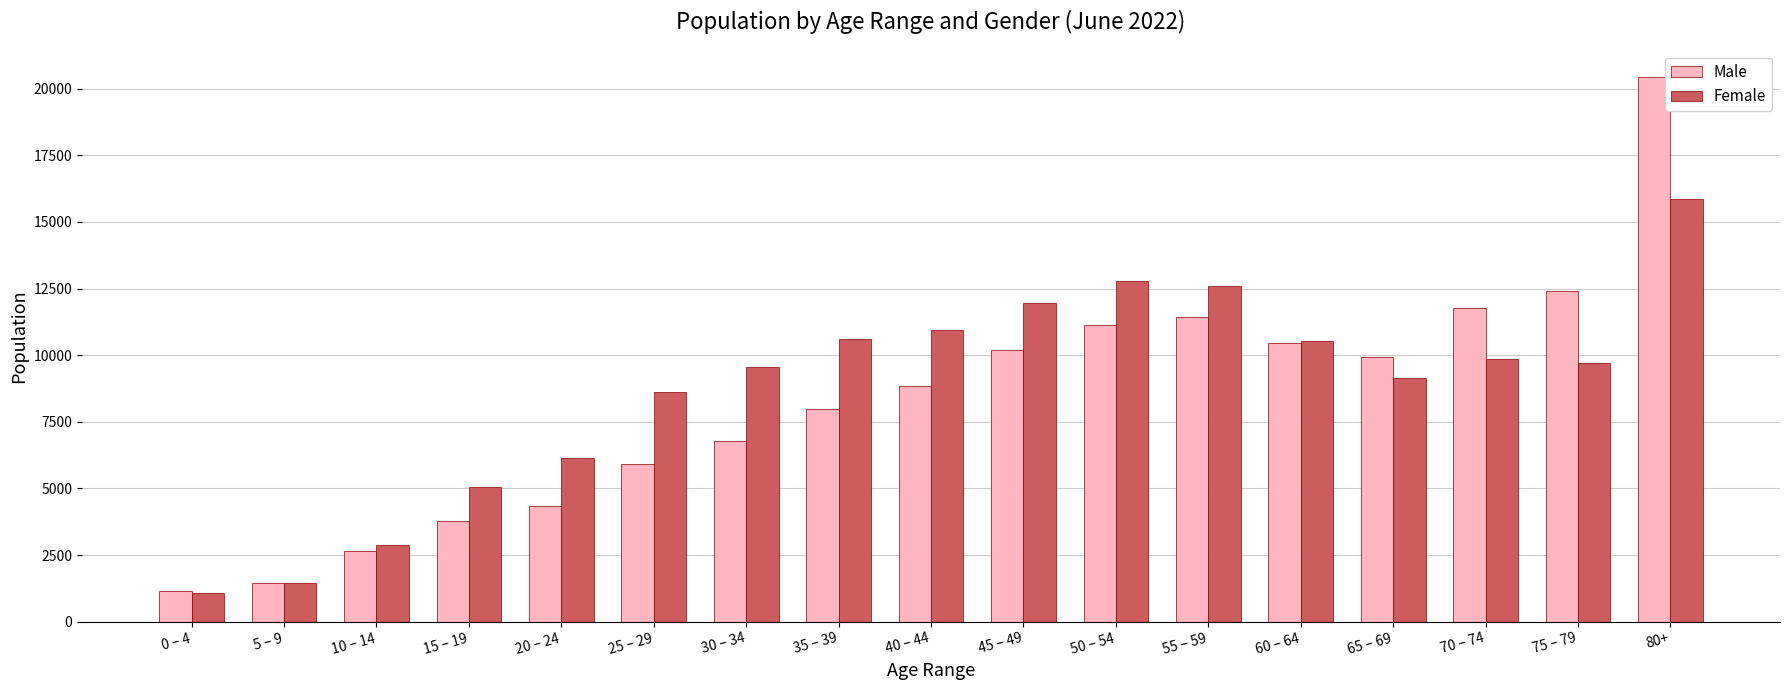

Where does the Male series first go above 8833?

40 – 44